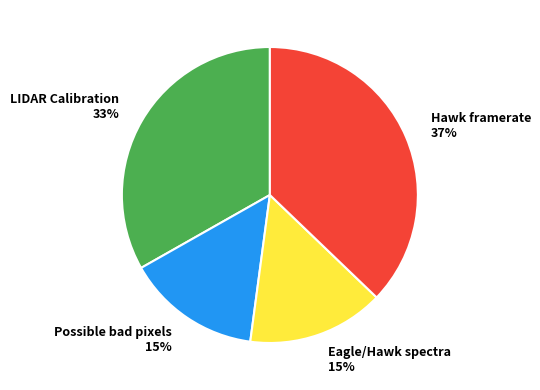

How many segments does this pie chart have?

4